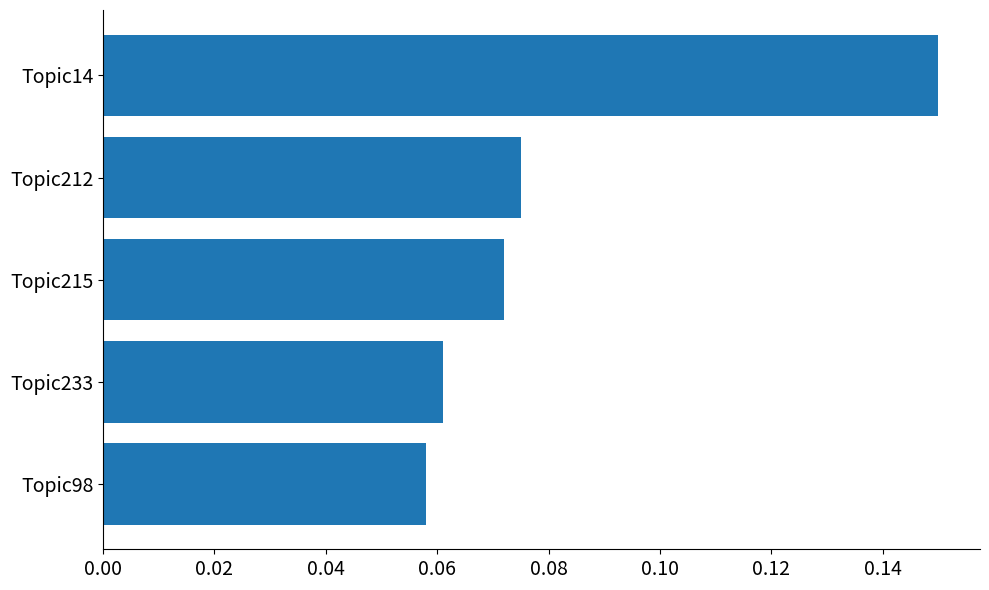

Which label corresponds to the largest value in the chart?

Topic14